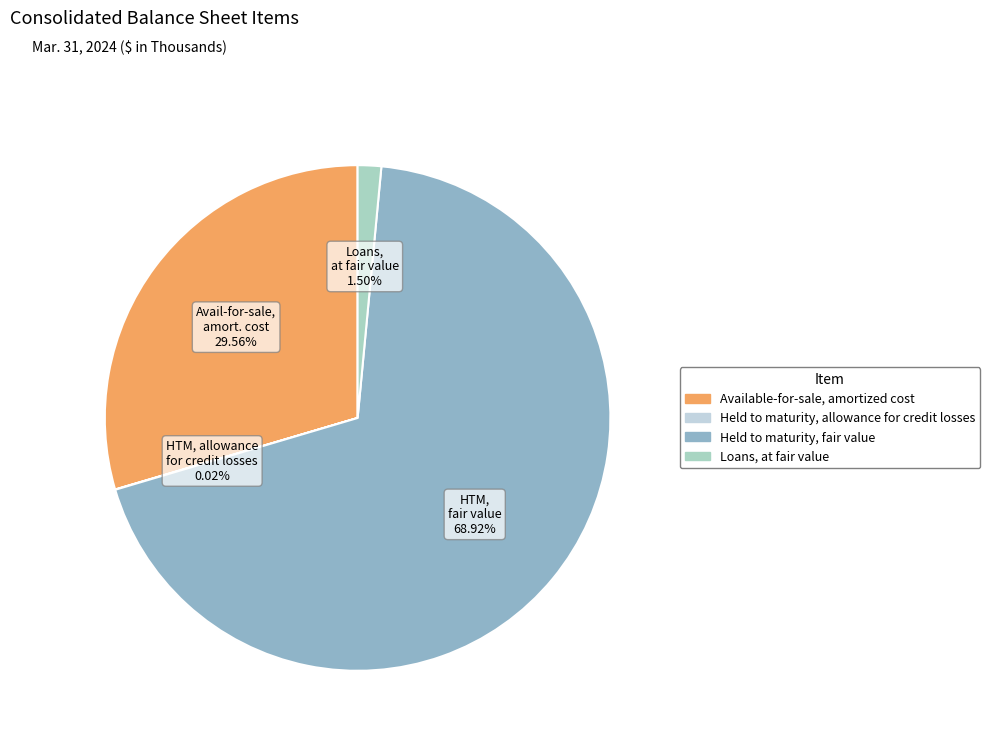

Which slice is the largest?

HTM, fair value 68.92%